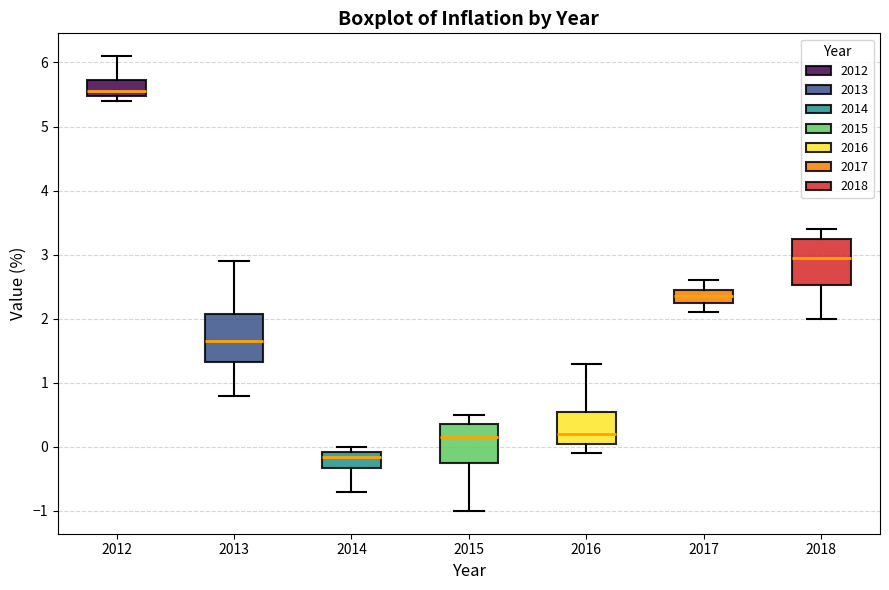

Reading left to right, read every box against the y-axis: the position of its median line, the range the box covers, and the ends of its whiskers. The values are not printed on the chart, so give them approximately, as read against the axis.

2012: median 5.6, box 5.5 to 5.7, whiskers 5.4 to 6.1
2013: median 1.7, box 1.3 to 2.1, whiskers 0.8 to 2.9
2014: median -0.1 (just below the box's upper edge), box -0.3 to -0.1, whiskers -0.7 to 0.0
2015: median 0.2, box -0.2 to 0.4, whiskers -1.0 to 0.5
2016: median 0.2, box 0.1 to 0.6, whiskers -0.1 to 1.3
2017: median 2.4, box 2.3 to 2.5, whiskers 2.1 to 2.6
2018: median 3.0, box 2.5 to 3.3, whiskers 2.0 to 3.4